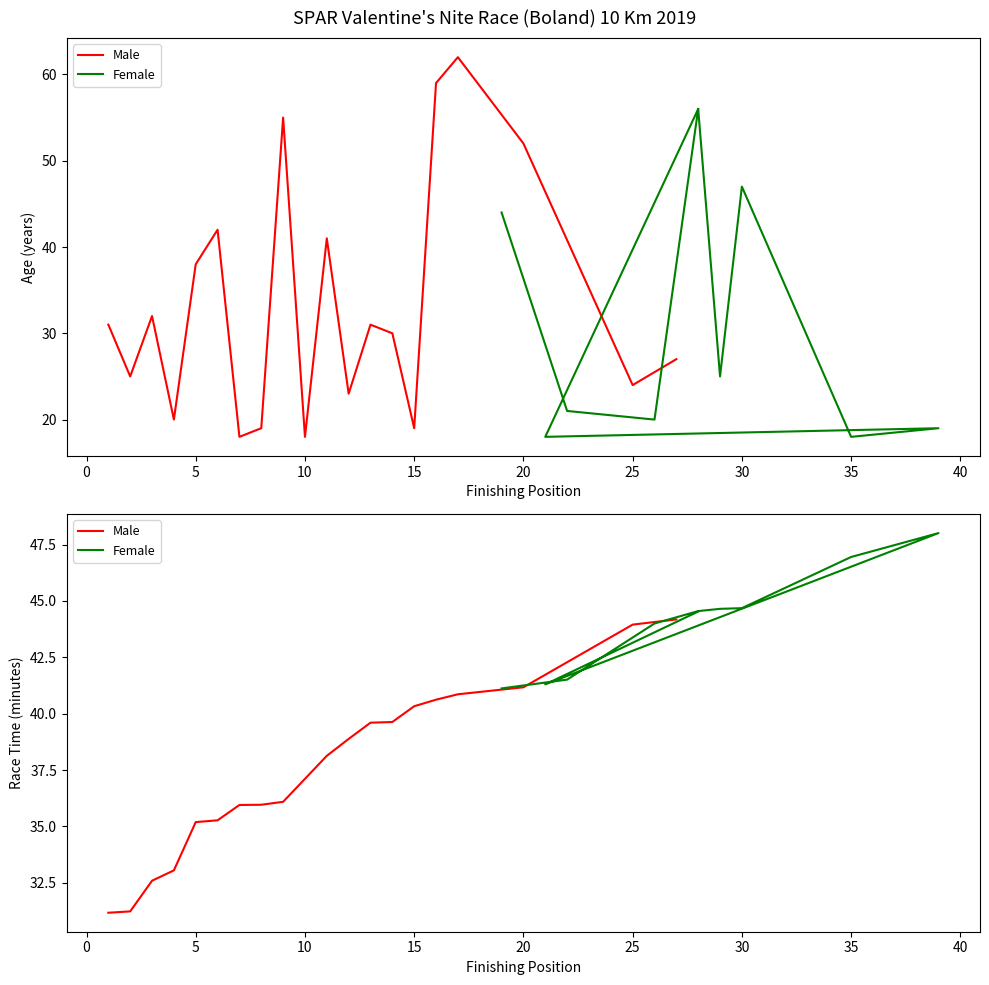

True or false: Senior Male has more than 2 points higher than both neighbors.

True